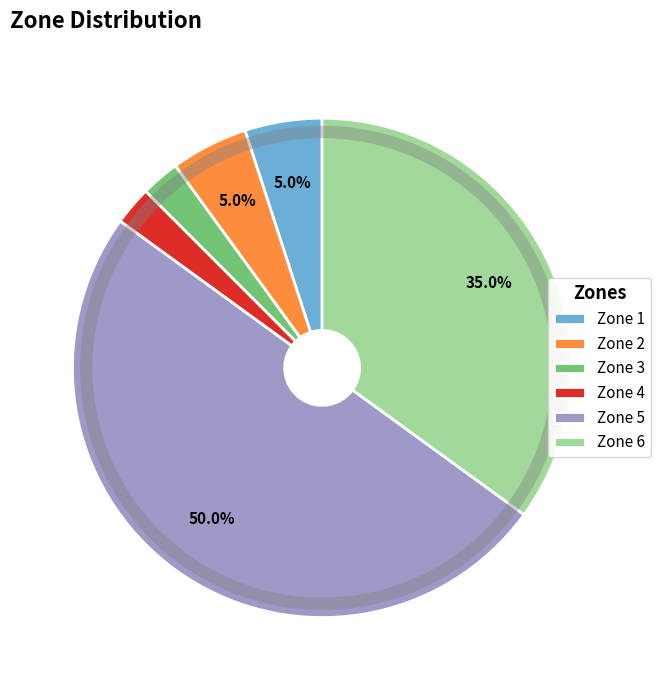

To the nearest percent, what is the average slice percentage?

17%